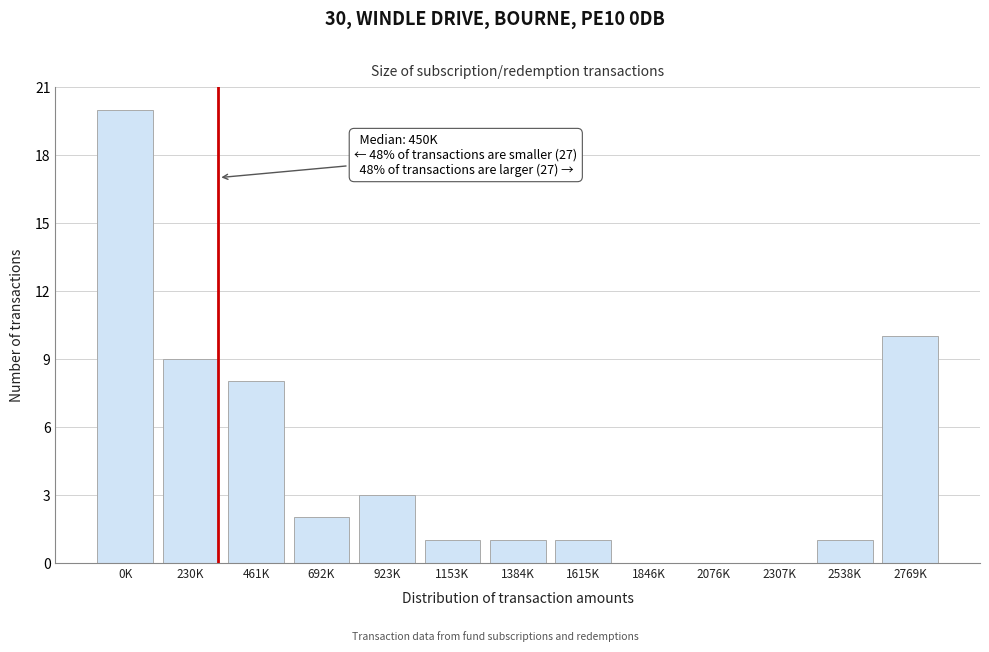

Reading right to left, what are all the values shown in this chart?

2769K=10	2538K=1	2307K=0	2076K=0	1846K=0	1615K=1	1384K=1	1153K=1	923K=3	692K=2	461K=8	230K=9	0K=20